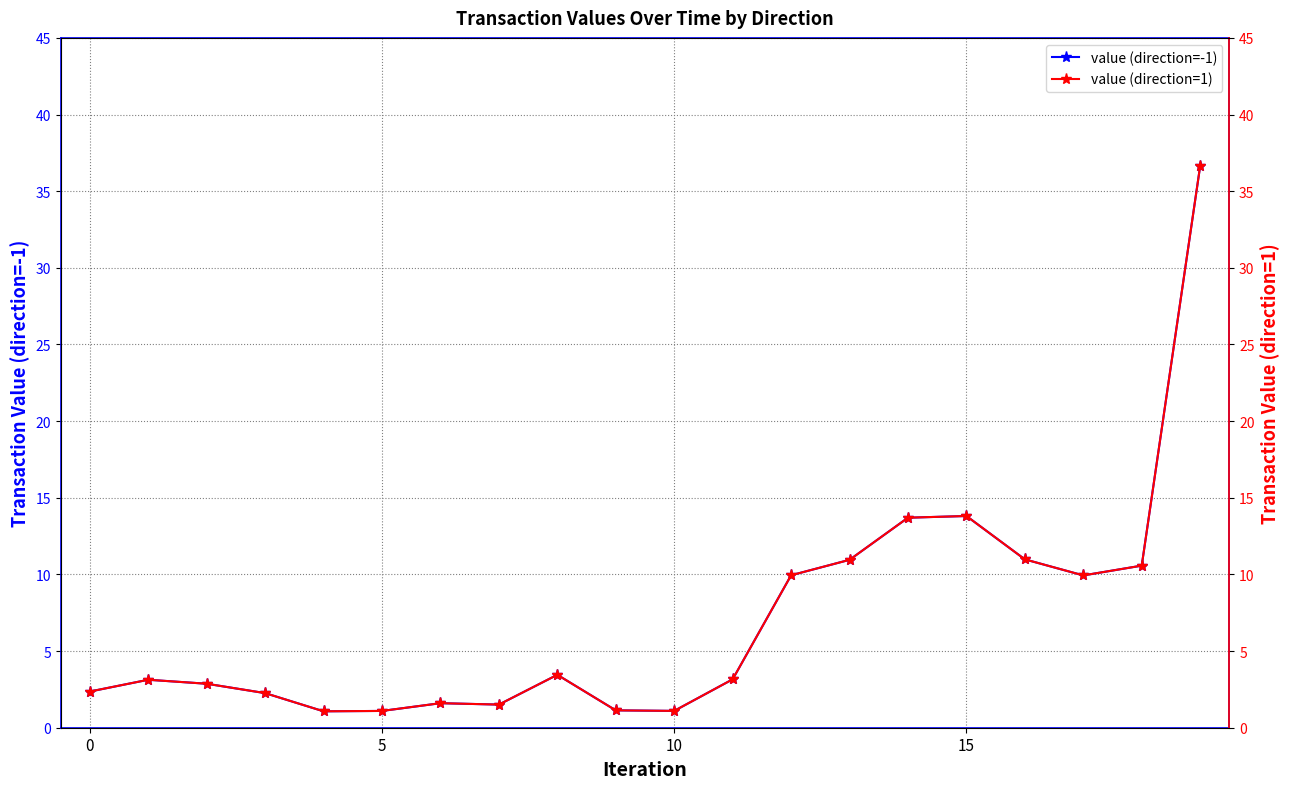

True or false: value (direction=-1) and value (direction=1) intersect in this chart.

False